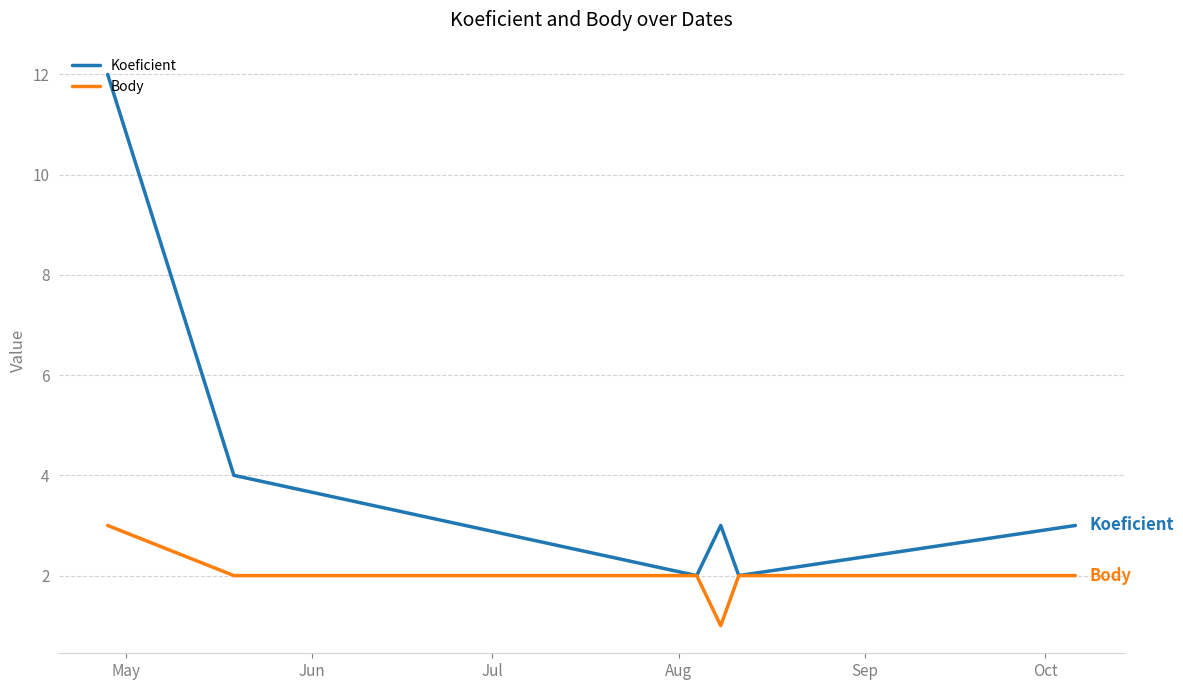

What is the highest value of the Koeficient series?

12